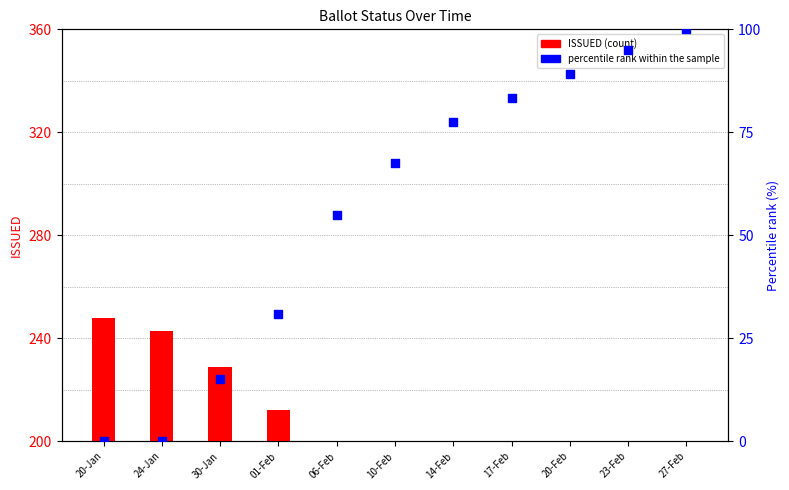

At which category is the sum across all series the highest?

27-Feb